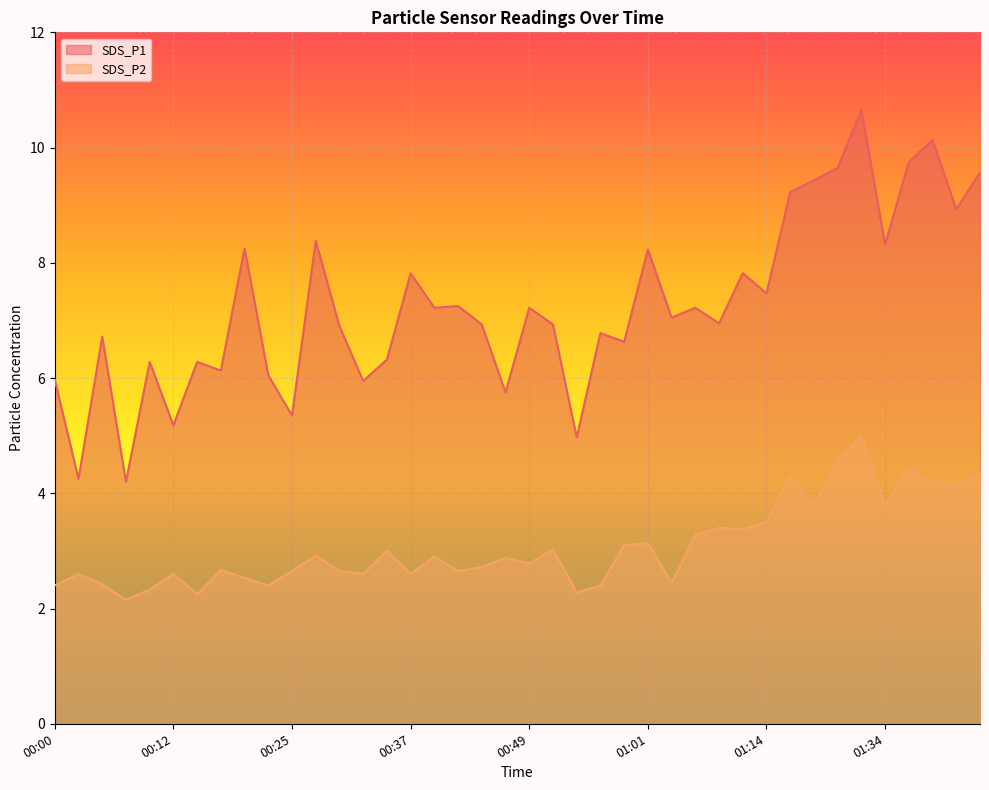

What is the maximum value for SDS_P1?

10.7